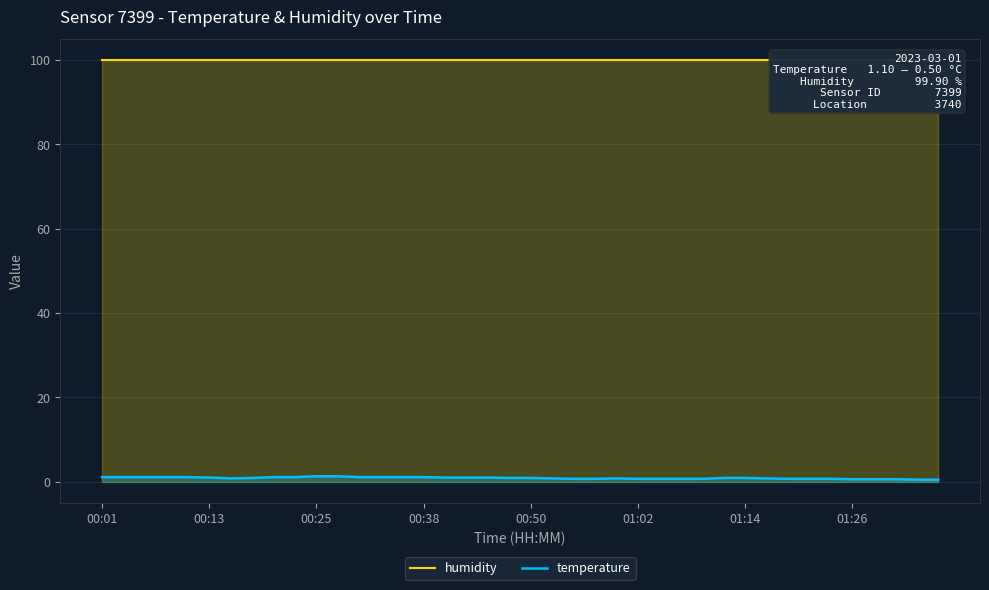

What is the spread (max minus min) of values at 24?

99.1